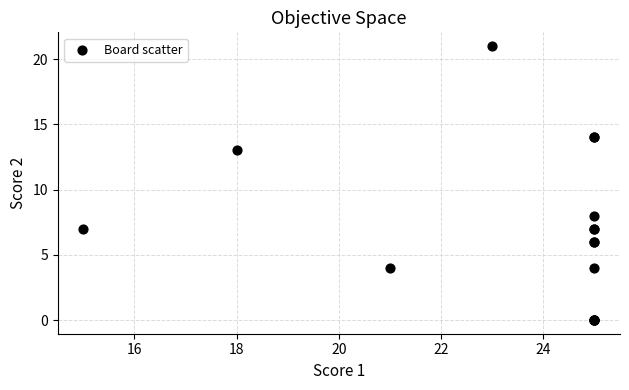

What Y value in the scatter plot is closest to 10?

8